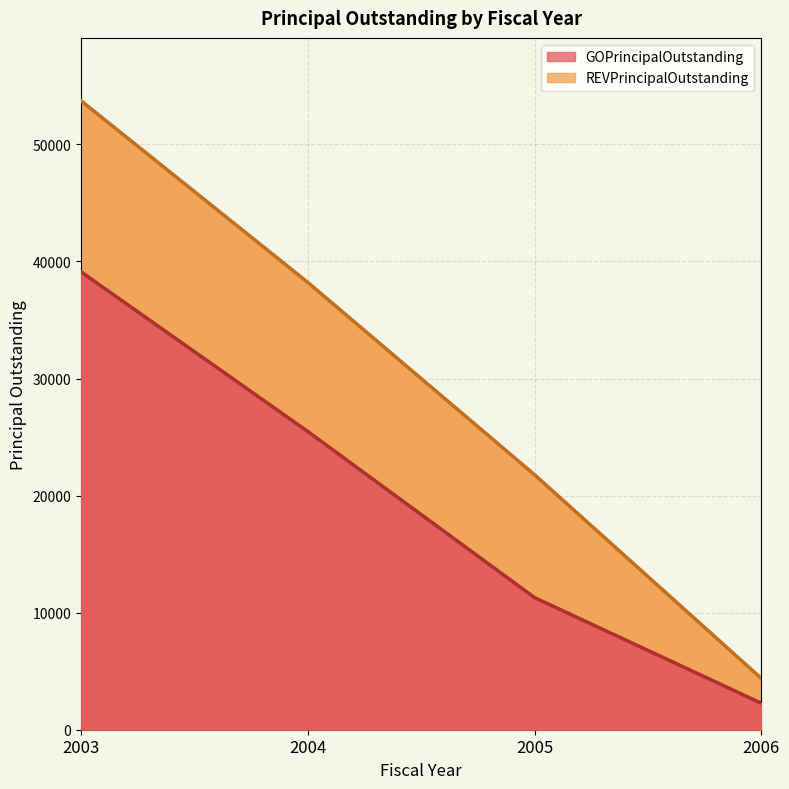

What is the sum of all REVPrincipalOutstanding values?

118085.0